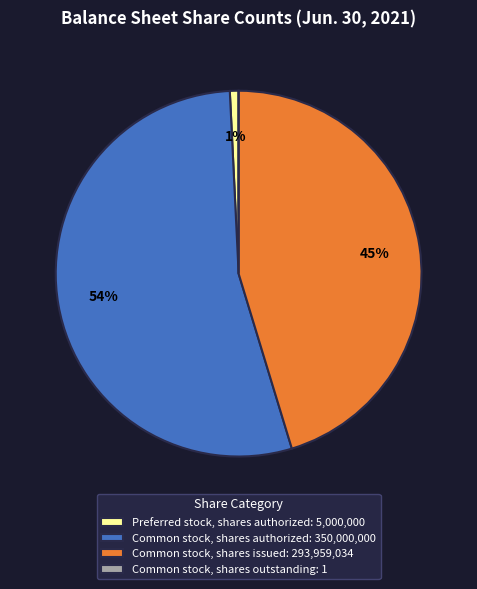

Which category has the biggest portion of the pie?

Common stock, shares authorized: 350,000,000